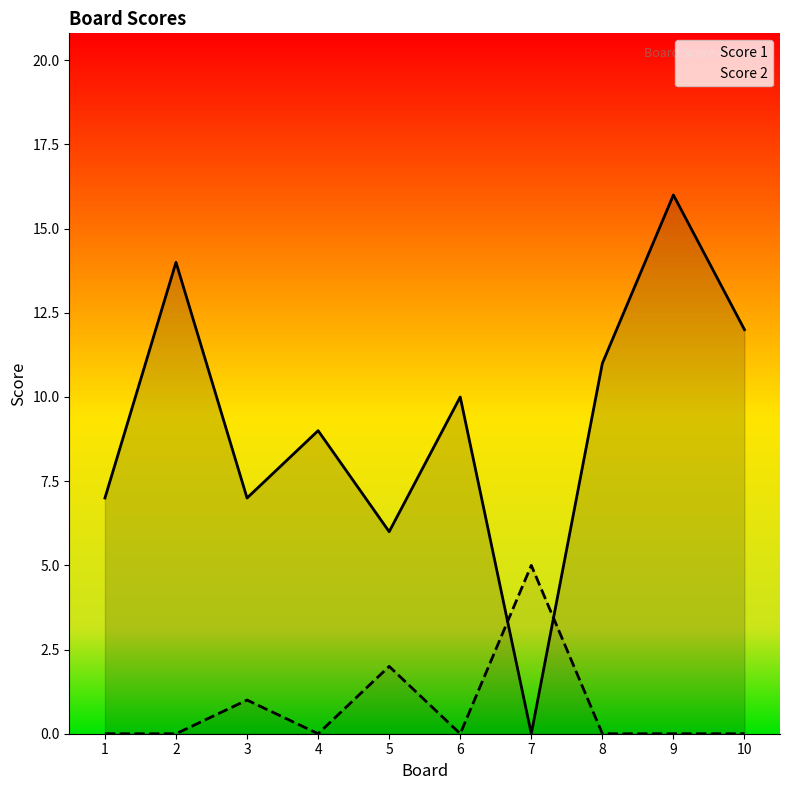

How many distinct data groups are displayed?

2